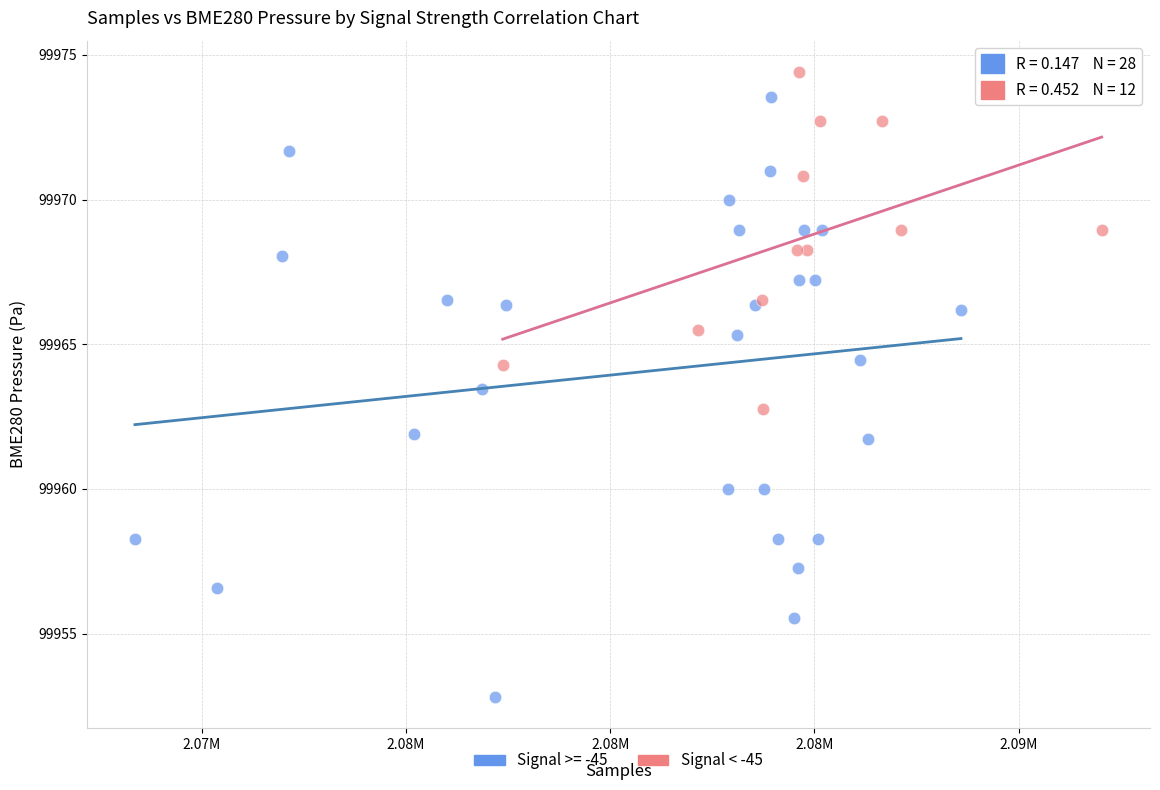

Which series has the widest spread of Y values?

Signal >= -45